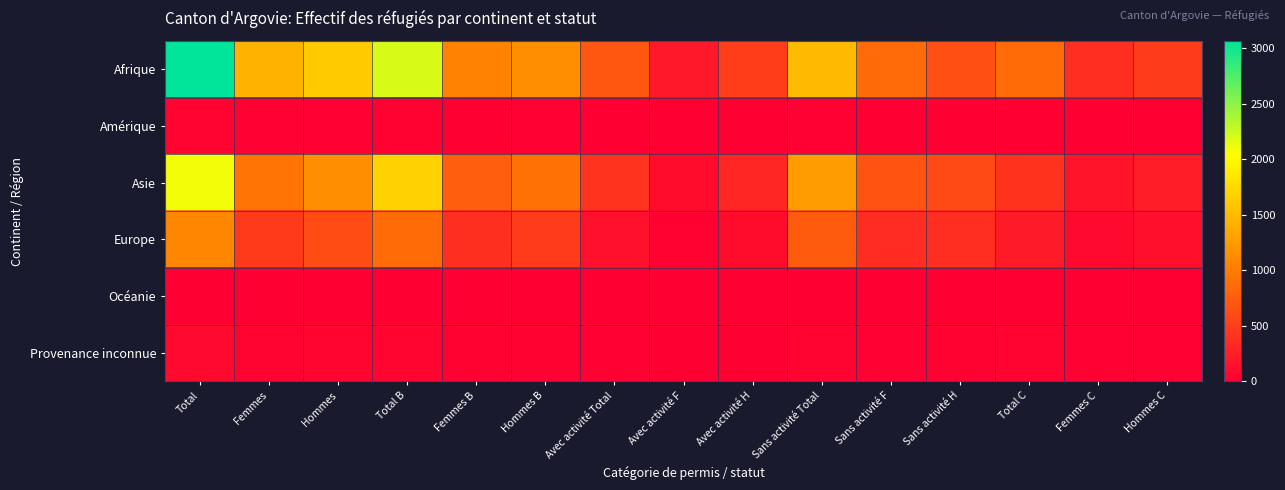

At which category does the chart reach its minimum across all series?

Total